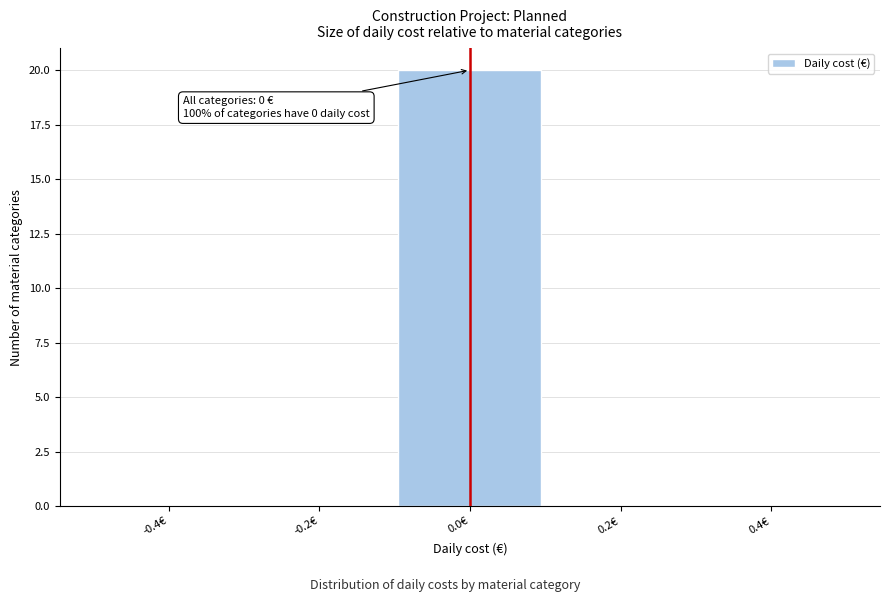

Over which range of the x-axis is the bar tallest?

-0.1 to 0.1